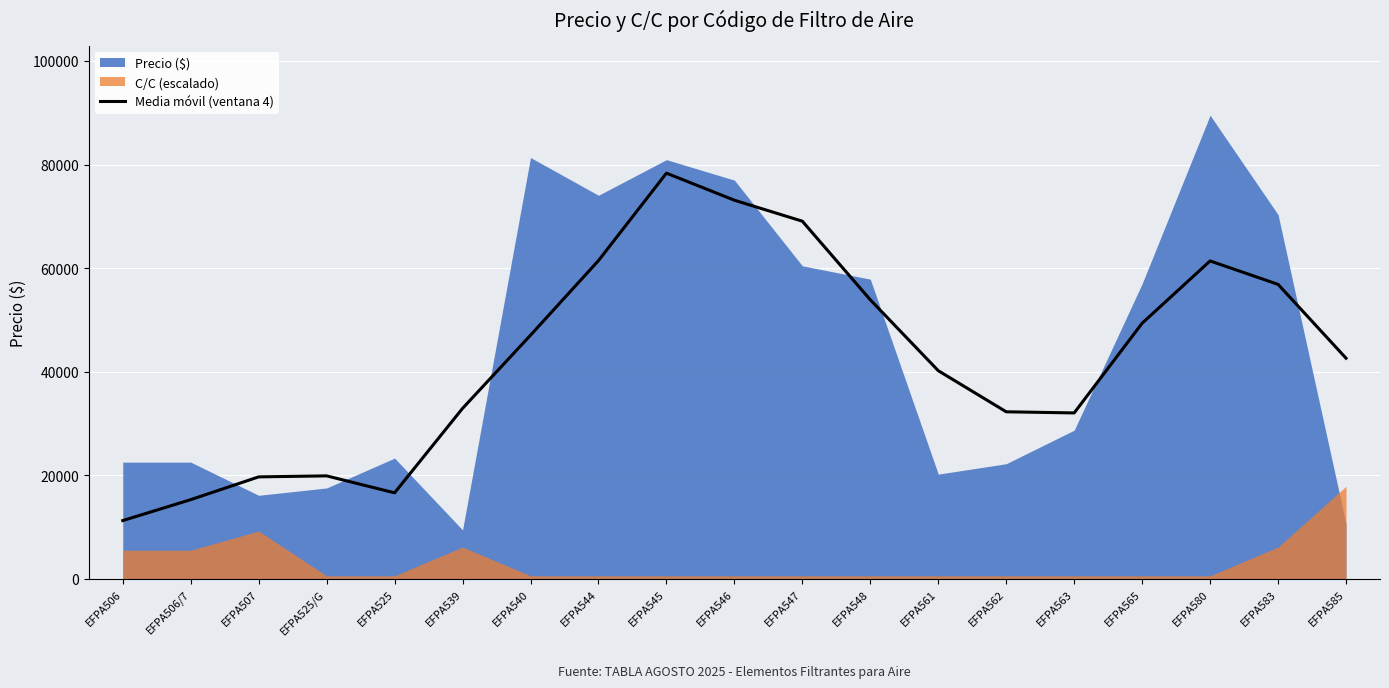

Where does the data first go above 42620?

EFPA540